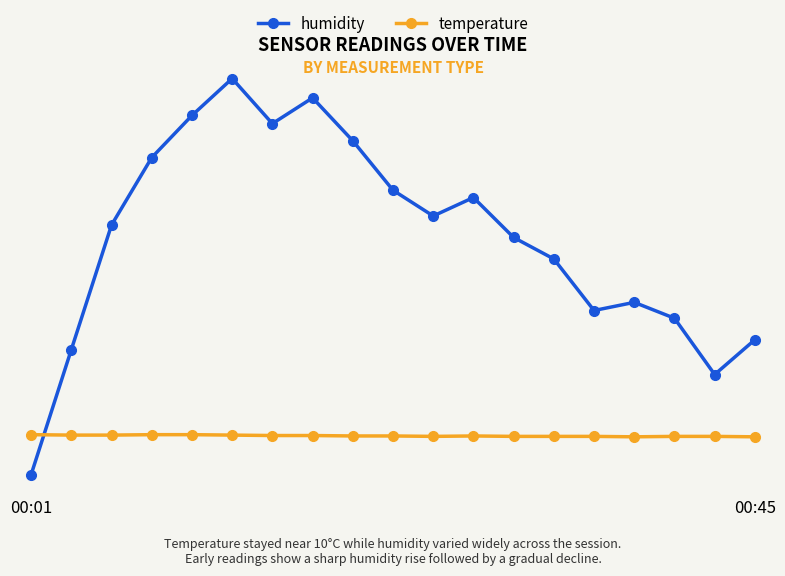

Which series has the largest total across all categories?

humidity